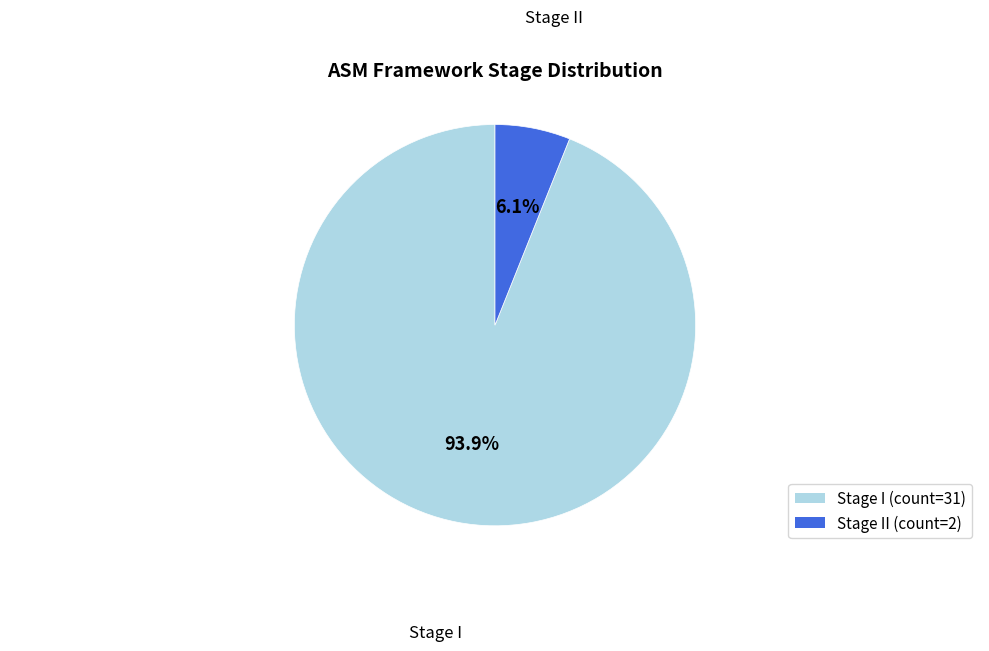

Between Stage I (count=31) and Stage II (count=2), which is larger?

Stage I (count=31)